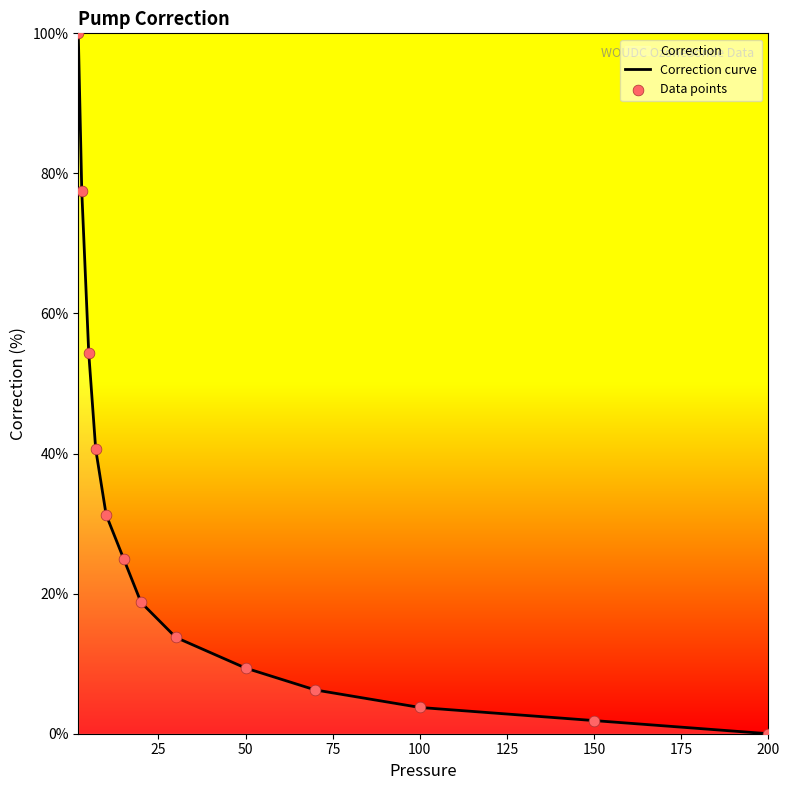

Which series contains the lowest Y value?

Correction curve